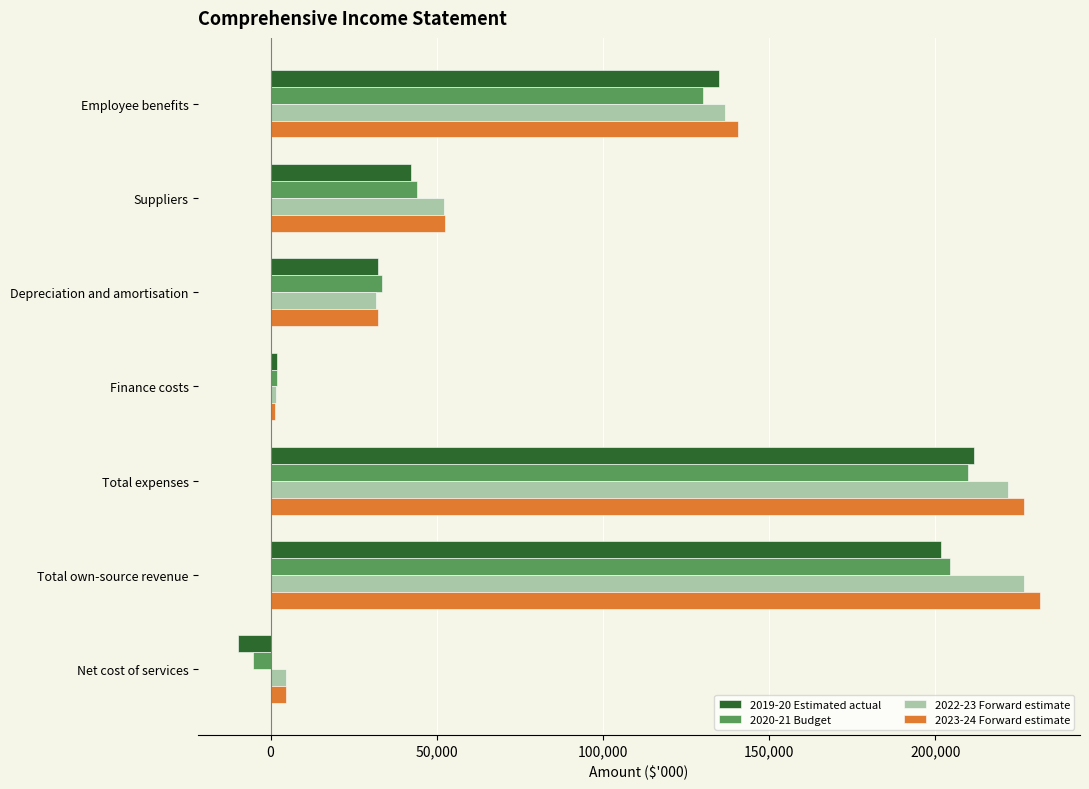

What is the difference between the second highest and minimum values in the 2022-23 Forward estimate series?

220350